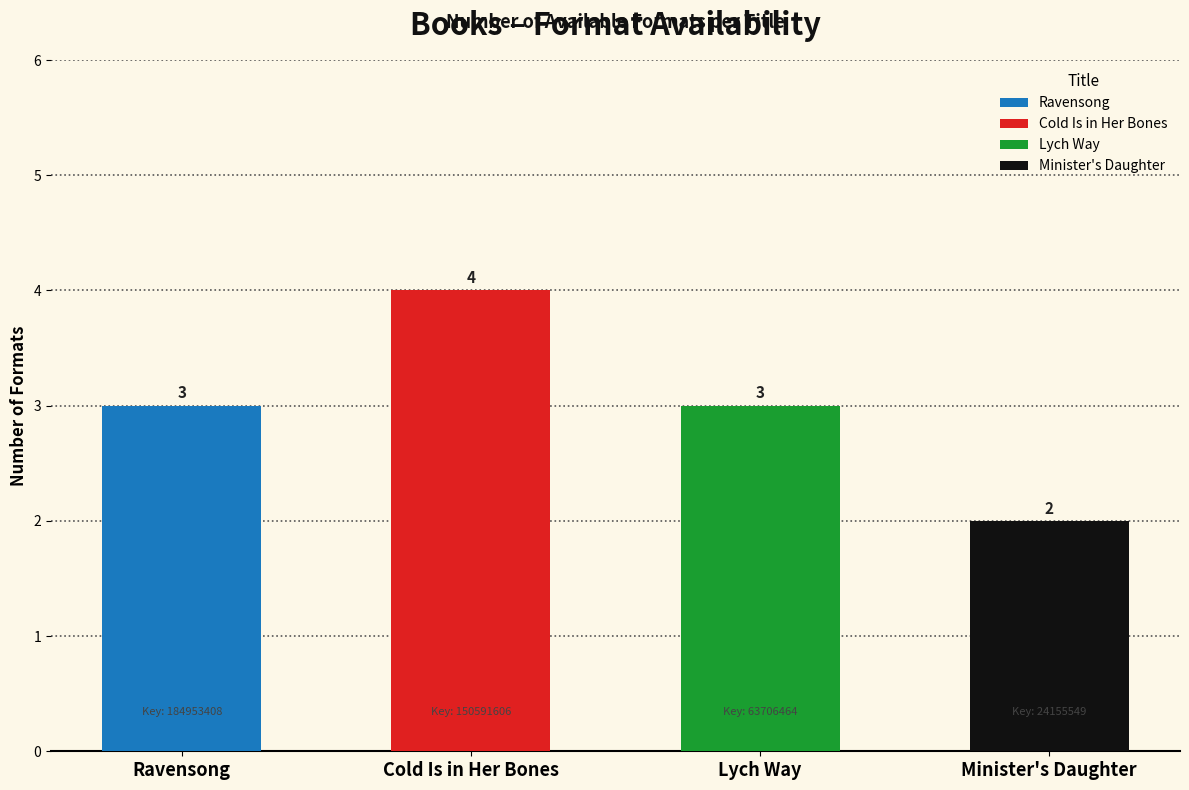

Count the values in the range 3 to 4.

3